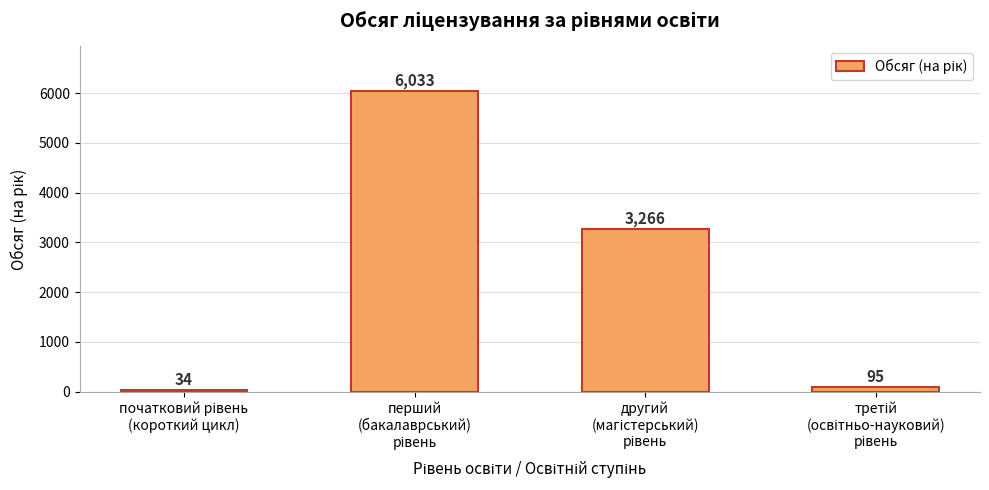

What is the value of the 4th bar from the left?

95